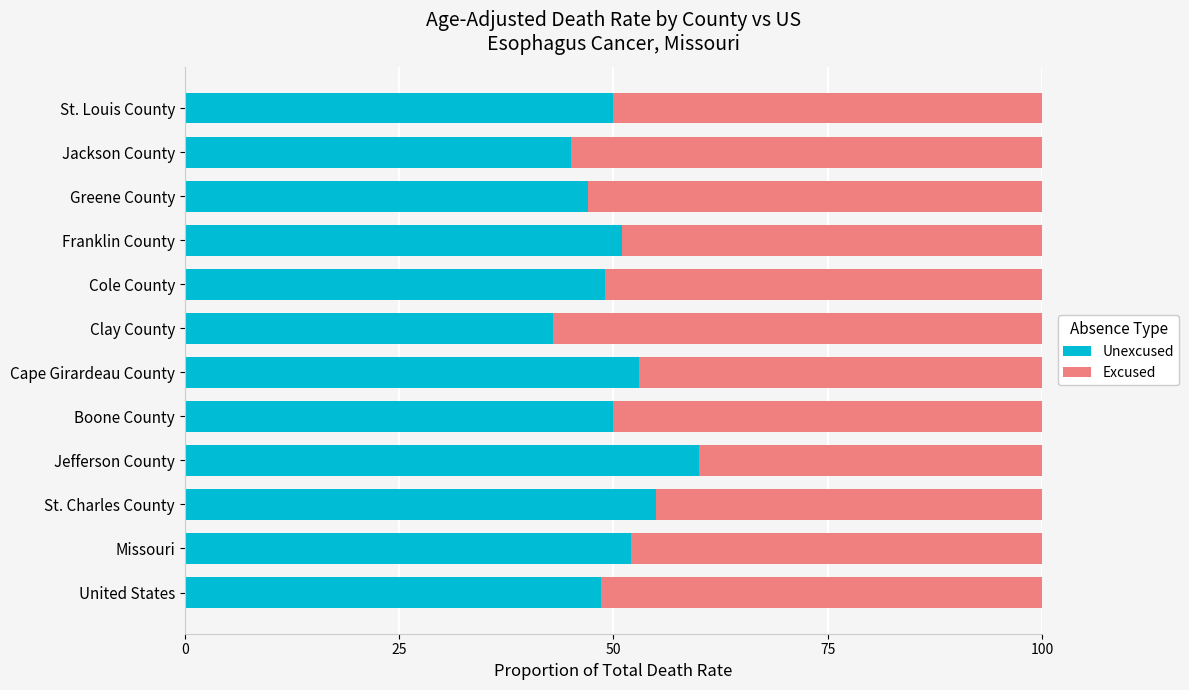

True or false: Unexcused has a value of 47.0 at Greene County.

True